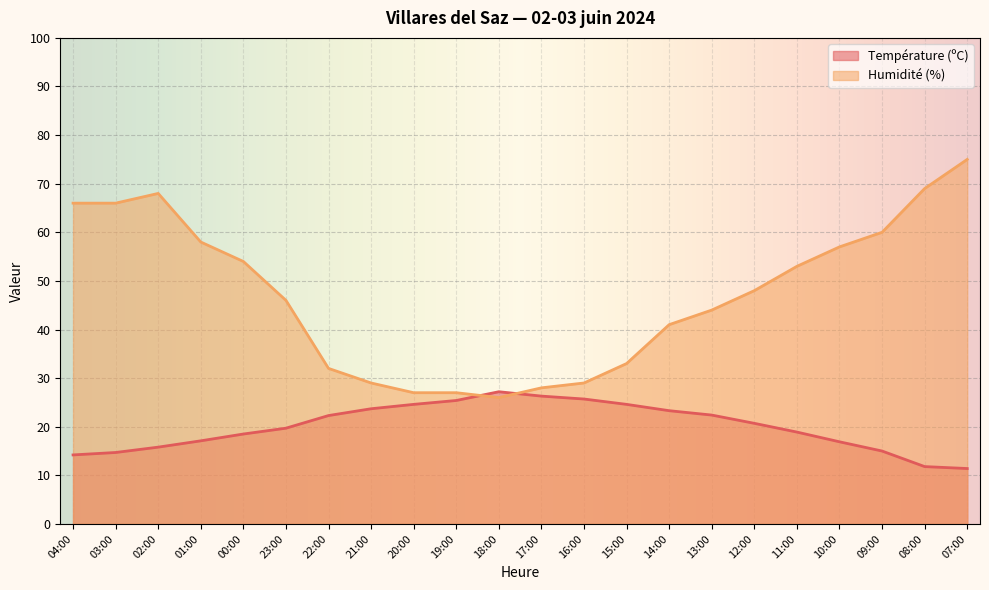

Rank the categories by Température (ºC) value from lowest to highest.

07:00, 08:00, 04:00, 03:00, 09:00, 02:00, 10:00, 01:00, 00:00, 11:00, 23:00, 12:00, 22:00, 13:00, 14:00, 21:00, 20:00, 15:00, 19:00, 16:00, 17:00, 18:00